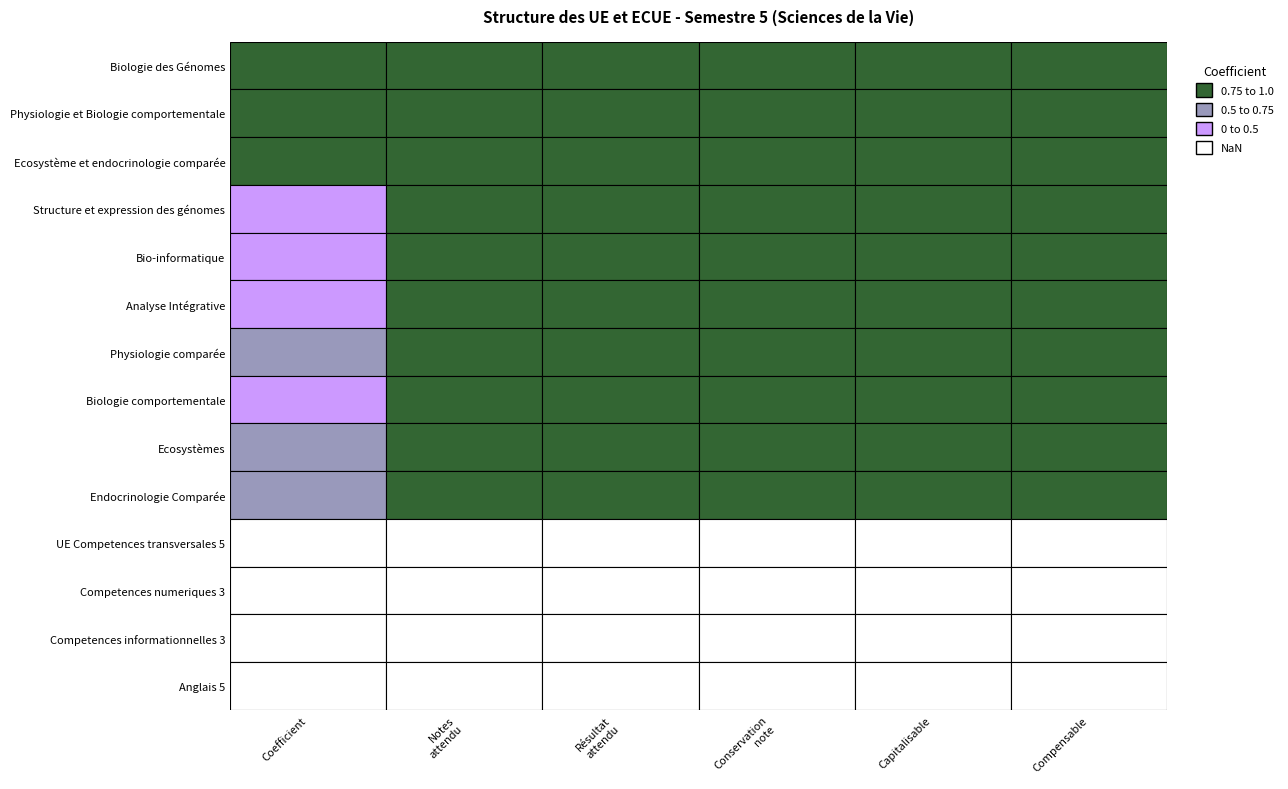

At how many categories does at least one series exceed 1?

6